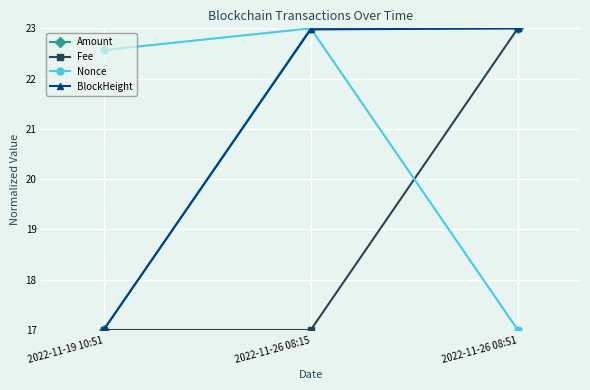

What position from the right is 2022-11-19 10:51?

3